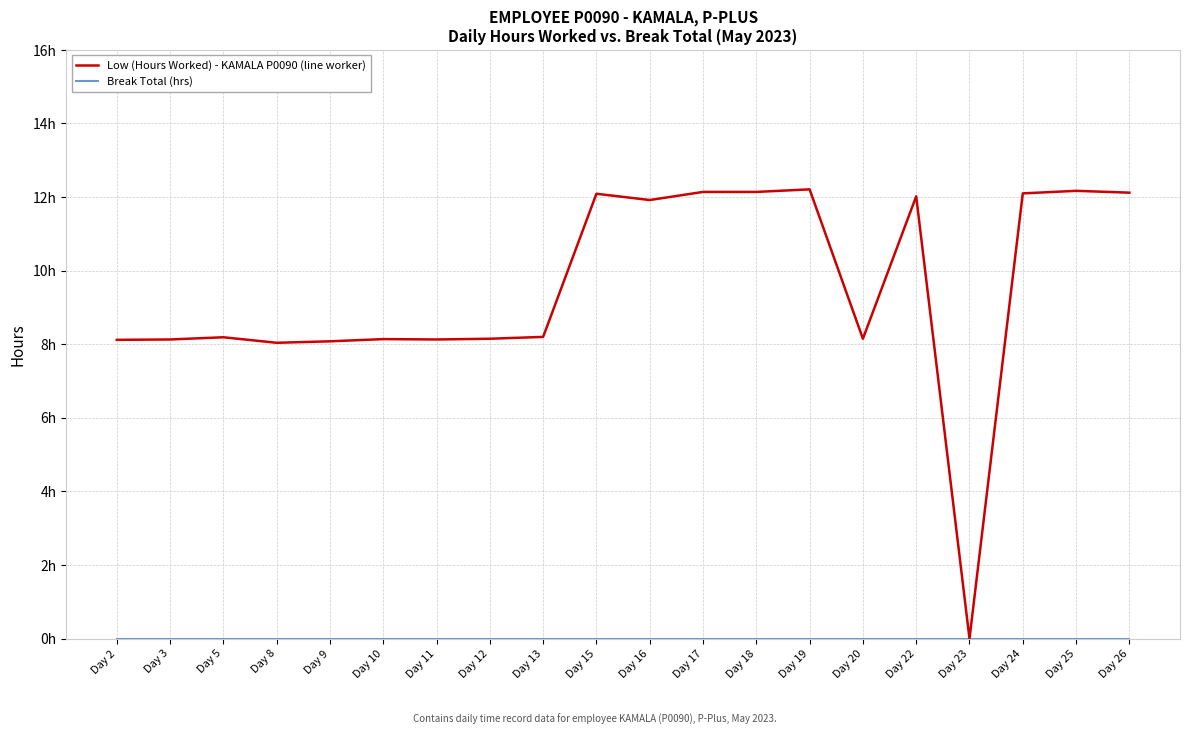

At which category does Low (Hours Worked) - KAMALA P0090 (line worker) reach its first local peak?

Day 5